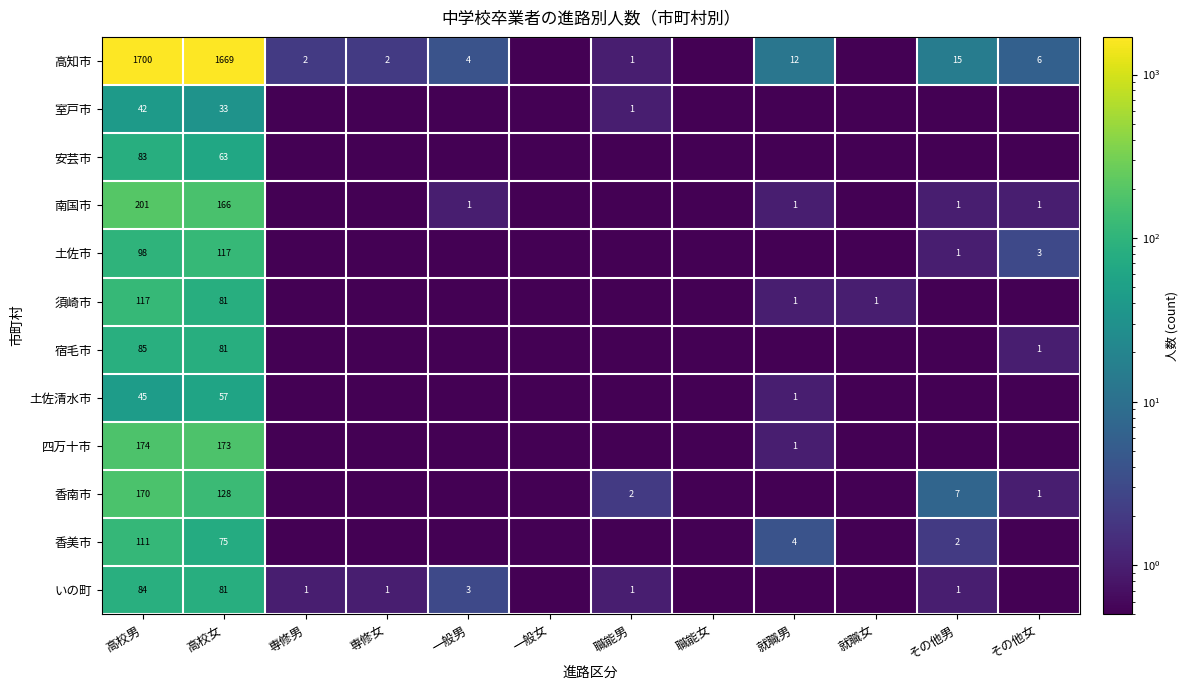

What is the difference between the highest and lowest values at 高校男?

1658.0